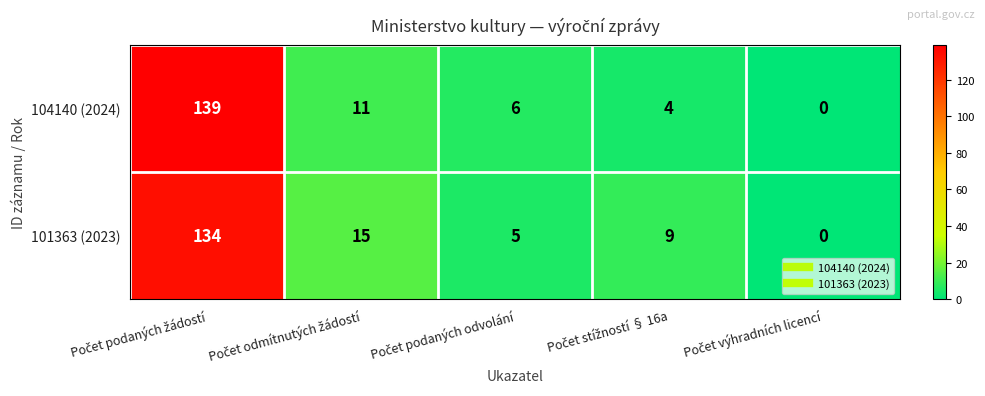

Reading right to left, list all the values displayed in this chart.

104140 (2024): 0	4	6	11	139
101363 (2023): 0	9	5	15	134